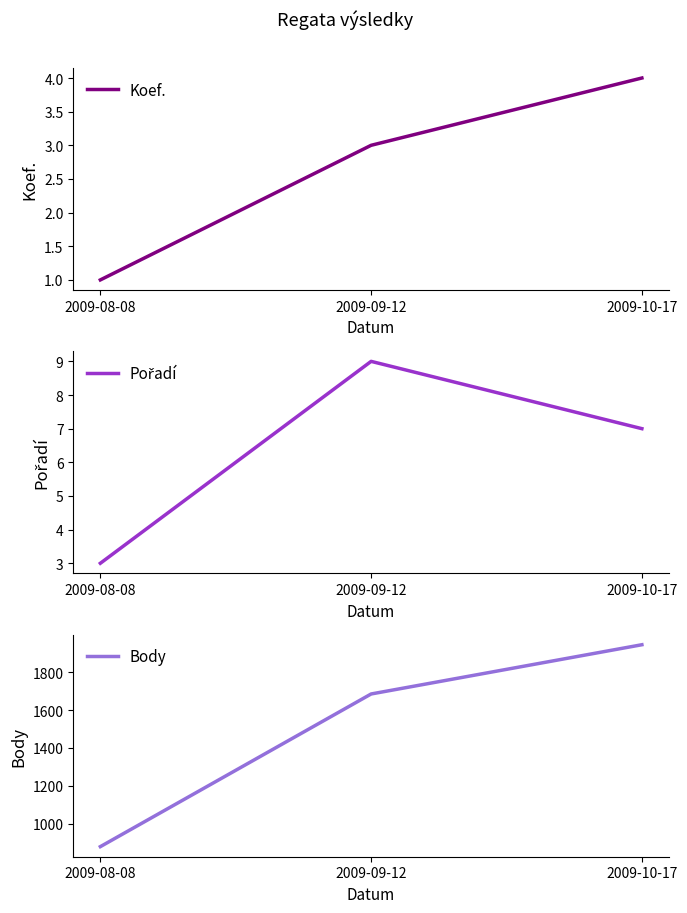

Reading left to right, extract all data points from this chart.

Koef.: 1	3	4
Pořadí: 3	9	7
Body: 879	1685	1945